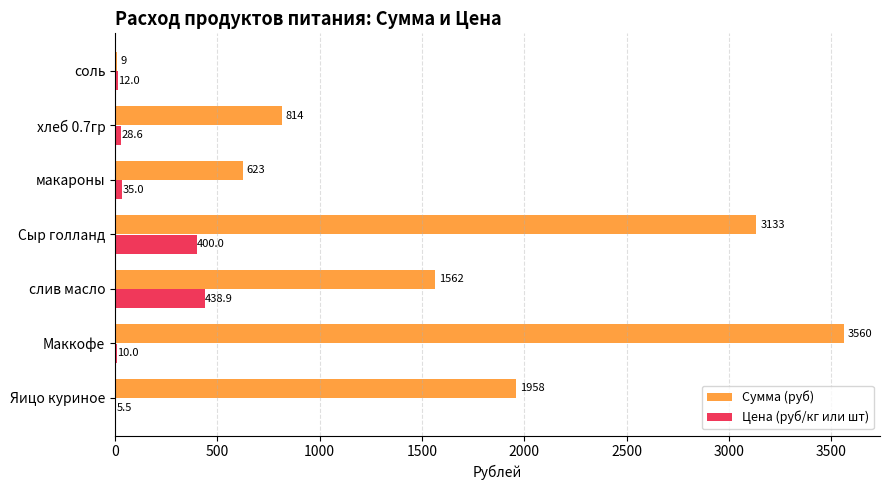

Where is Сумма (руб) nearest to the value 1784?

Яицо куриное